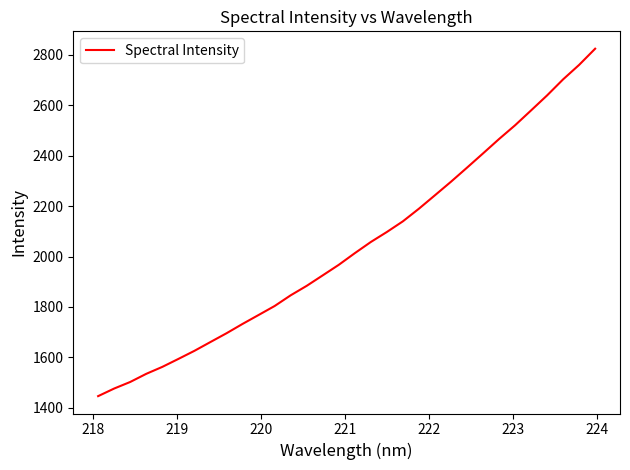

What is the smallest value displayed?

1446.4